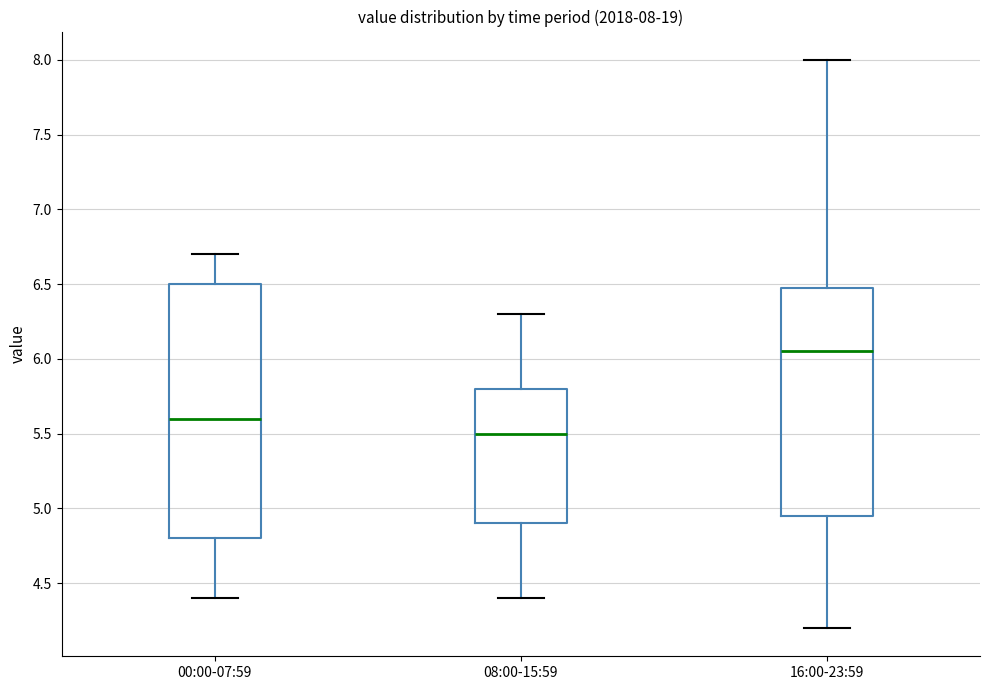

Which box's median line is the lowest?

08:00-15:59